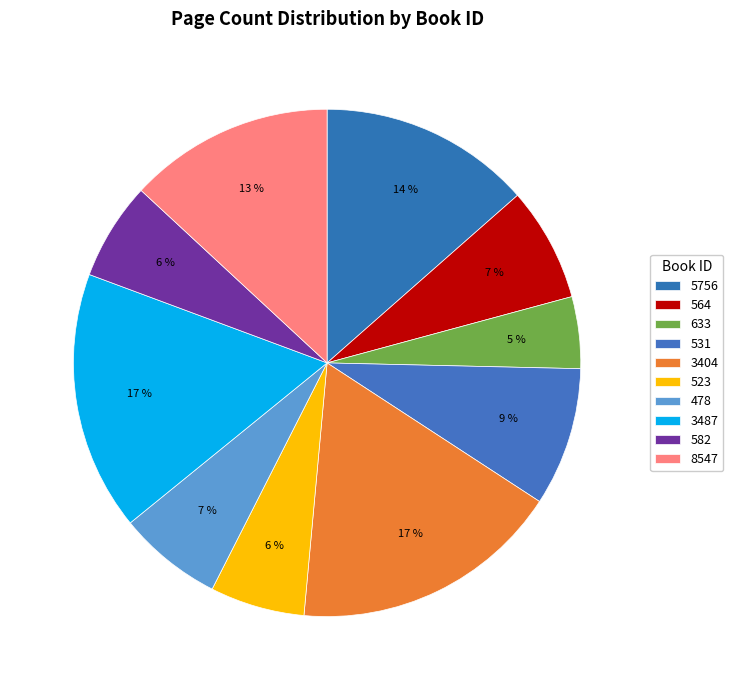

To the nearest percent, what percentage of the pie is 564?

7%